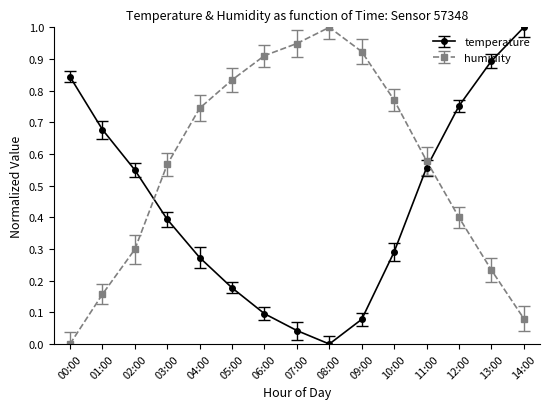

What is the maximum value for temperature?

1.0